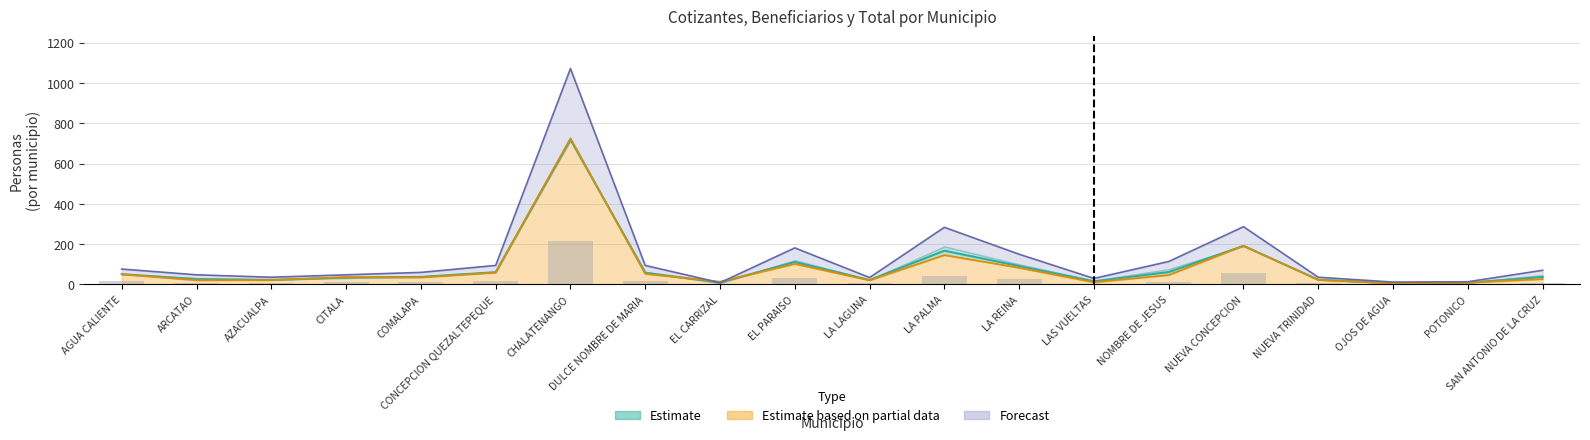

What is the difference between the cotiz values at NUEVA TRINIDAD and EL CARRIZAL?

9.0